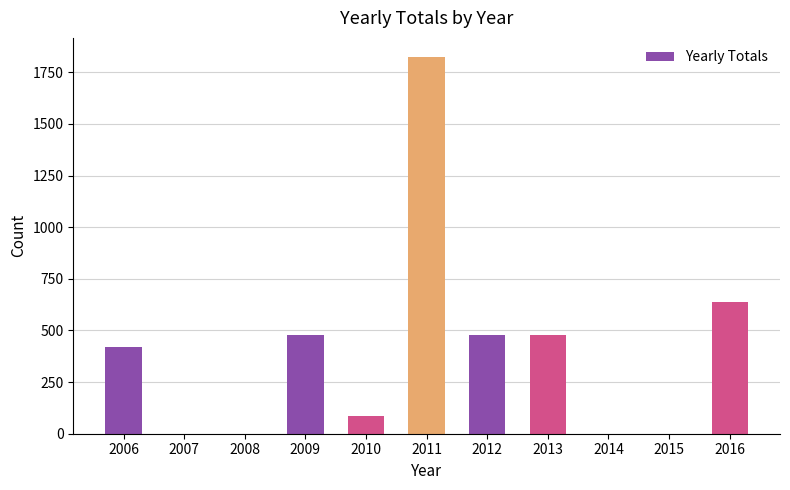

What is the sum of the values at 2011 and 2012?

2305